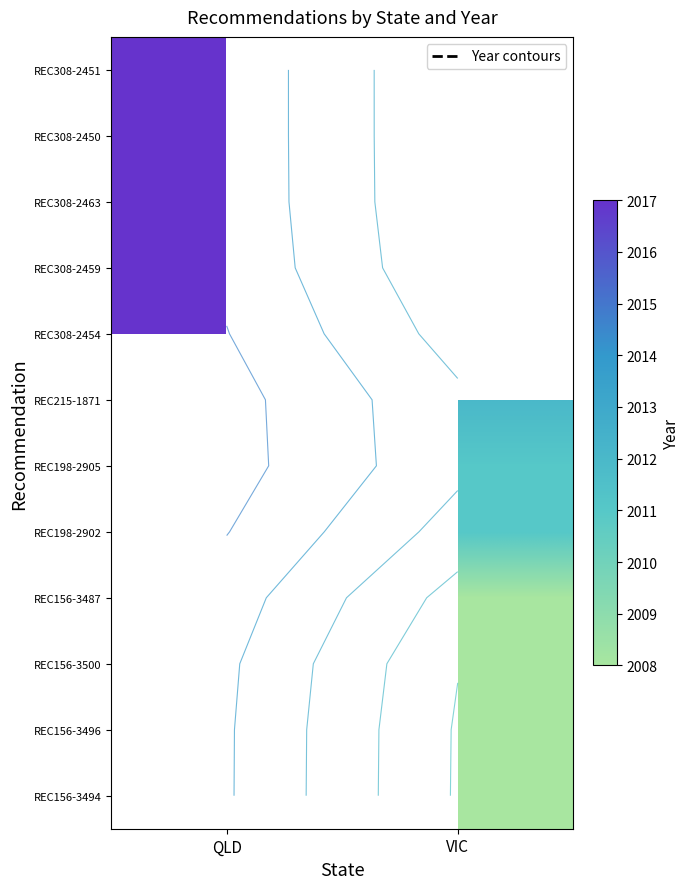

Which has a higher value, VIC or QLD?

QLD